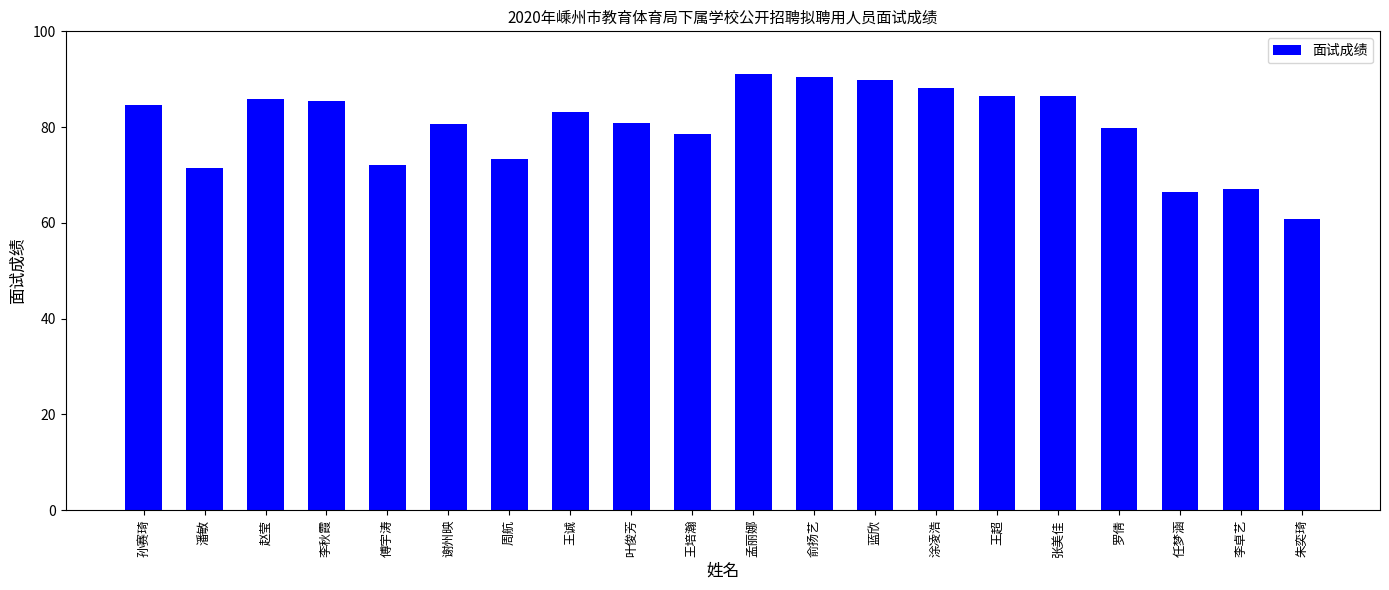

What position from the right is 叶俊芳?

12